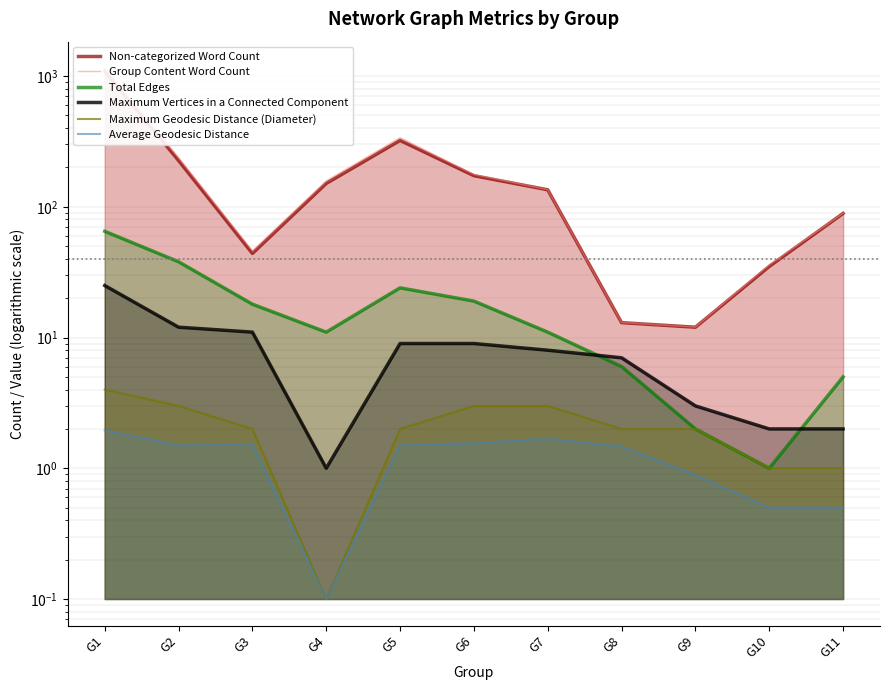

At how many categories does at least one series exceed 965?

1